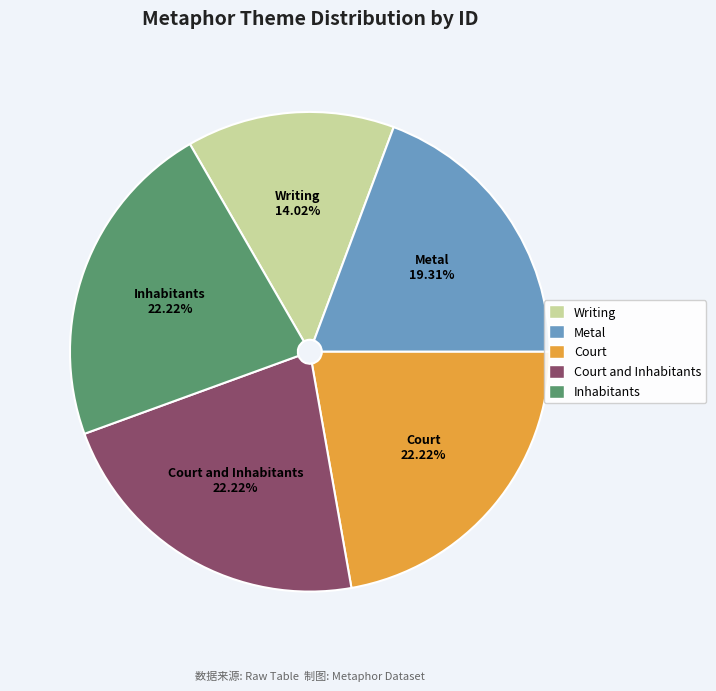

To the nearest percent, what is the average slice percentage?

20%